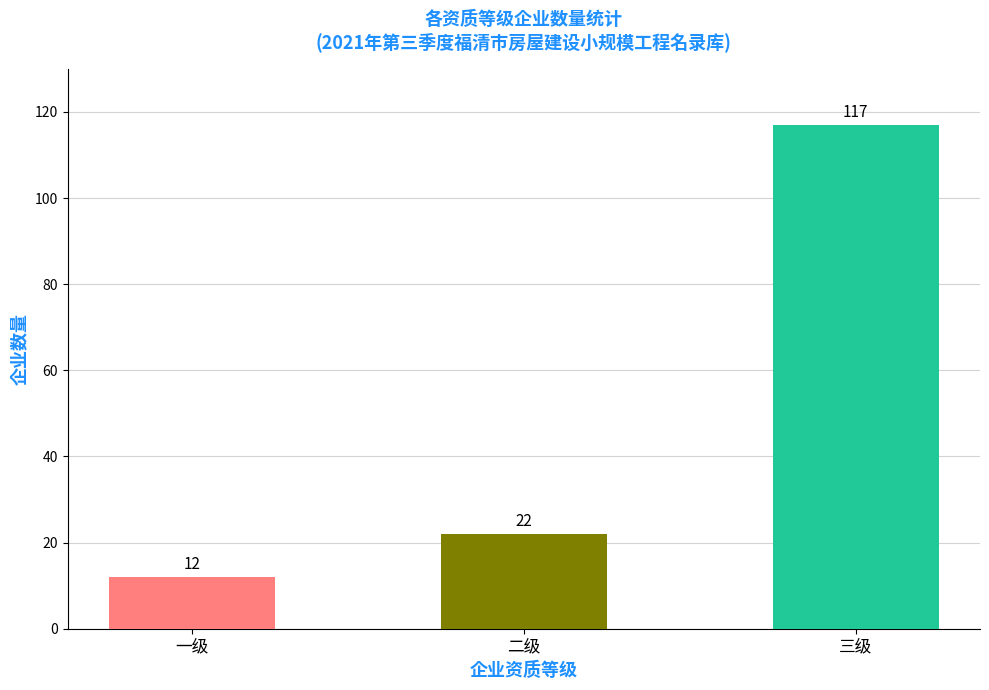

How many distinct data groups are displayed?

1